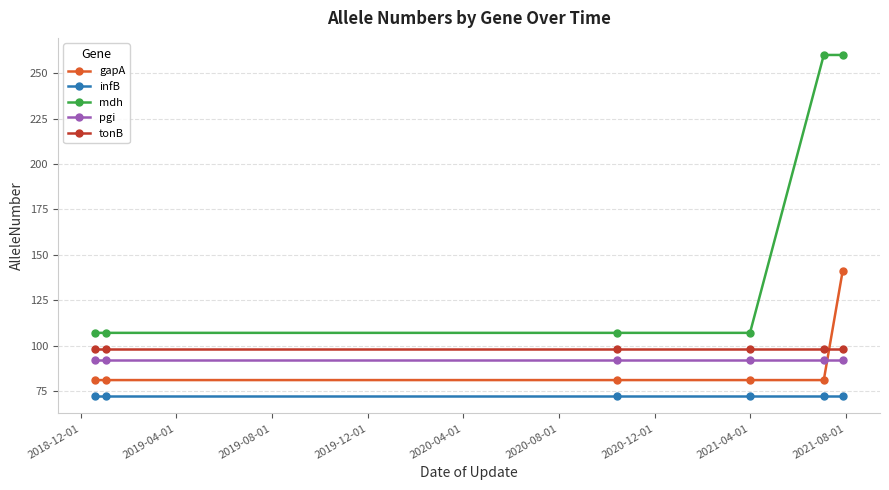

Reading left to right, transcribe all the data shown in this chart.

gapA: 81	81	81	81	81	141
infB: 72	72	72	72	72	72
mdh: 107	107	107	107	260	260
pgi: 92	92	92	92	92	92
tonB: 98	98	98	98	98	98